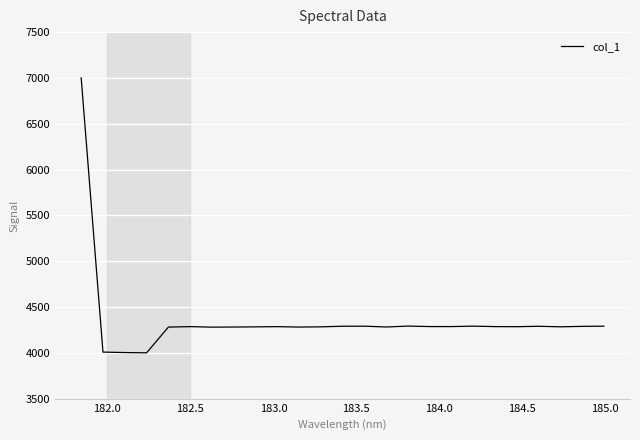

What is the difference between the maximum and minimum values?

3000.0